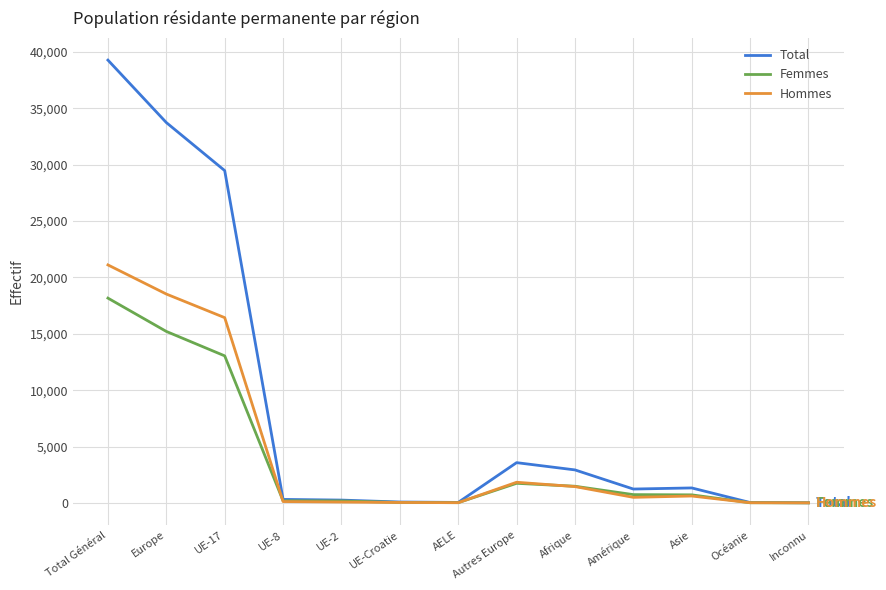

Where is Hommes nearest to the value 10558?

UE-17